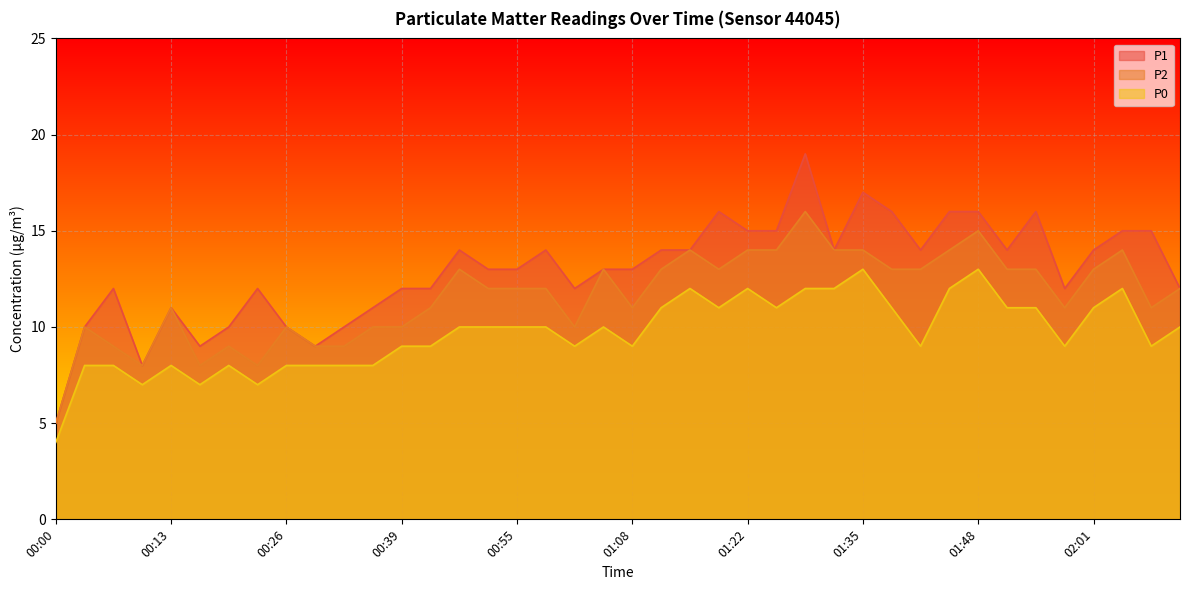

Reading right to left, extract all data points from this chart.

P1: 12	15	15	14	12	16	14	16	16	14	16	17	14	19	15	15	16	14	14	13	13	12	14	13	13	14	12	12	11	10	9	10	12	10	9	11	8	12	10	5
P2: 12	11	14	13	11	13	13	15	14	13	13	14	14	16	14	14	13	14	13	11	13	10	12	12	12	13	11	10	10	9	9	10	8	9	8	11	8	9	10	5
P0: 10	9	12	11	9	11	11	13	12	9	11	13	12	12	11	12	11	12	11	9	10	9	10	10	10	10	9	9	8	8	8	8	7	8	7	8	7	8	8	4